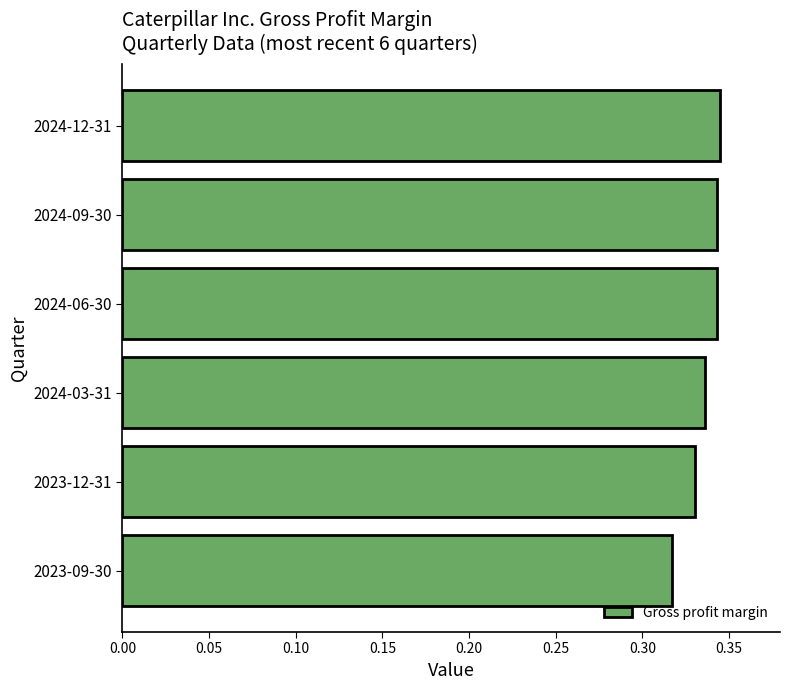

What is the sum of all values?

2.0